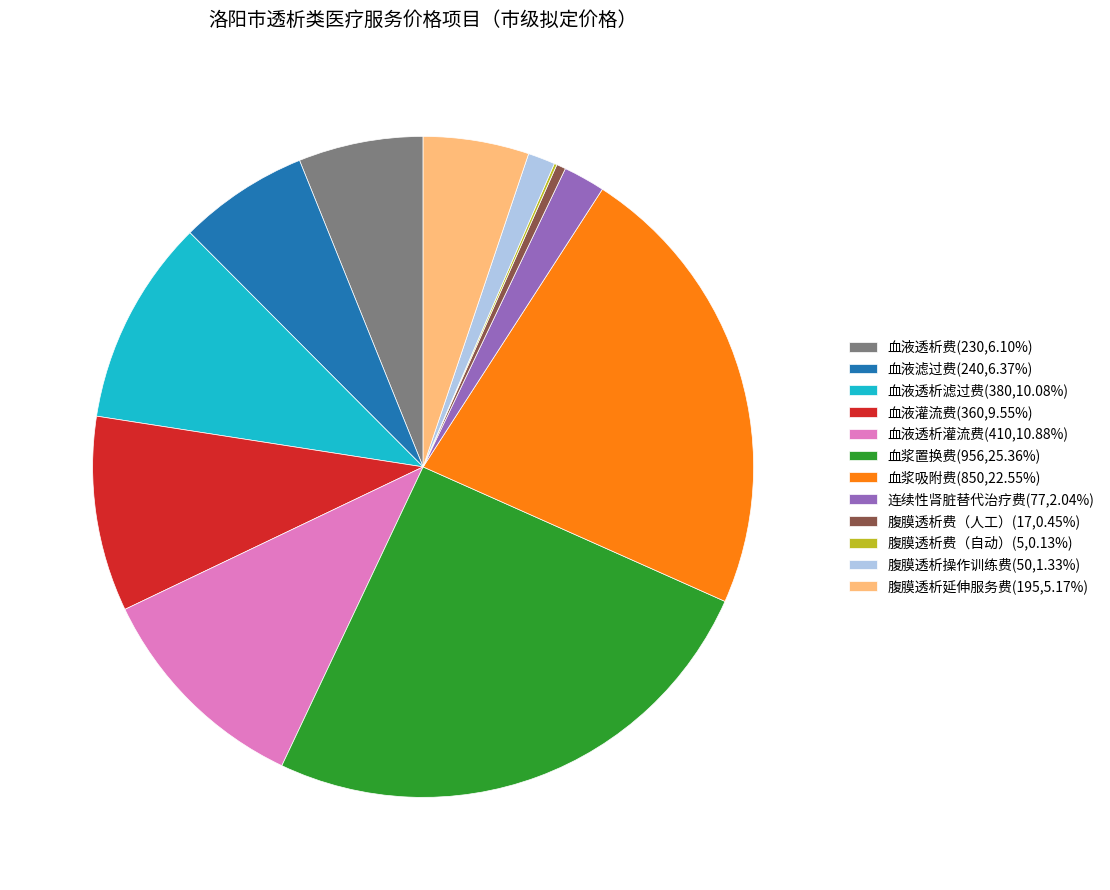

Which has a higher value, 腹膜透析延伸服务费 or 血液透析灌流费?

血液透析灌流费